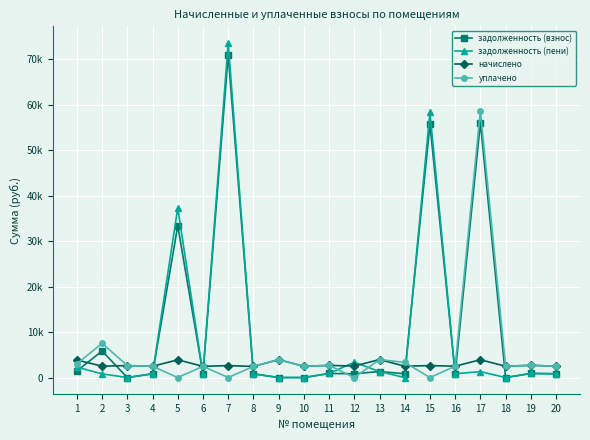

Does the chart have visible grid lines?

Yes